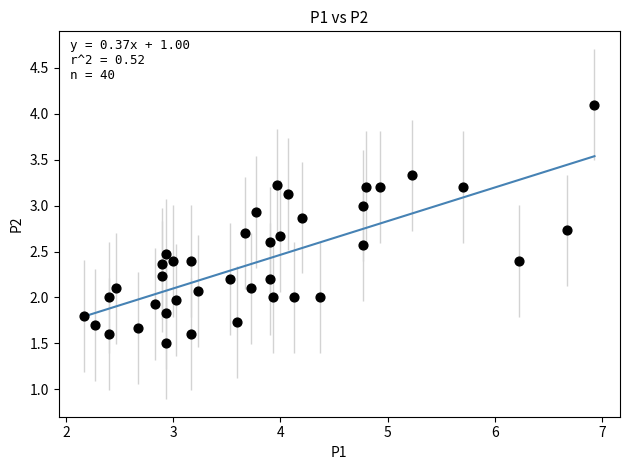

What is the range of X values (max minus min)?

4.8